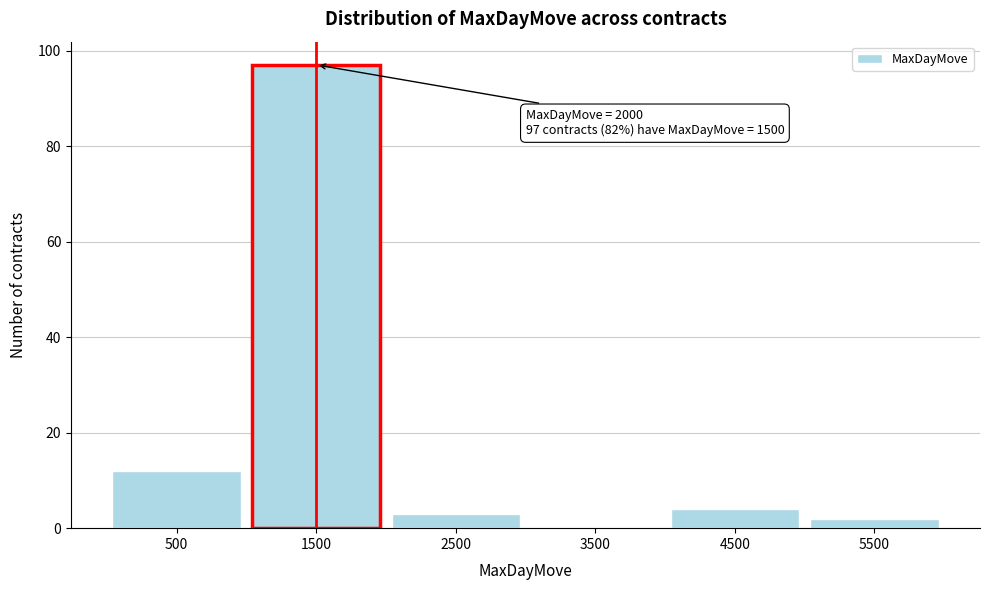

Reading left to right, extract all data points from this chart.

500=12	1500=97	2500=3	3500=0	4500=4	5500=2